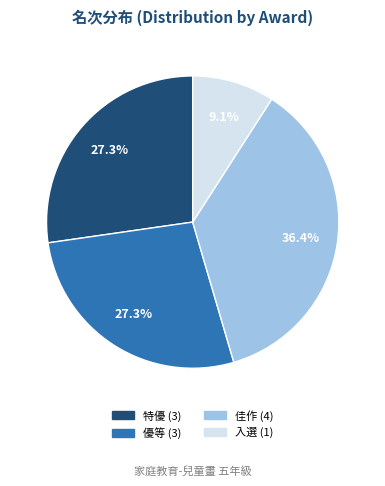

Count the number of slices in the pie.

4